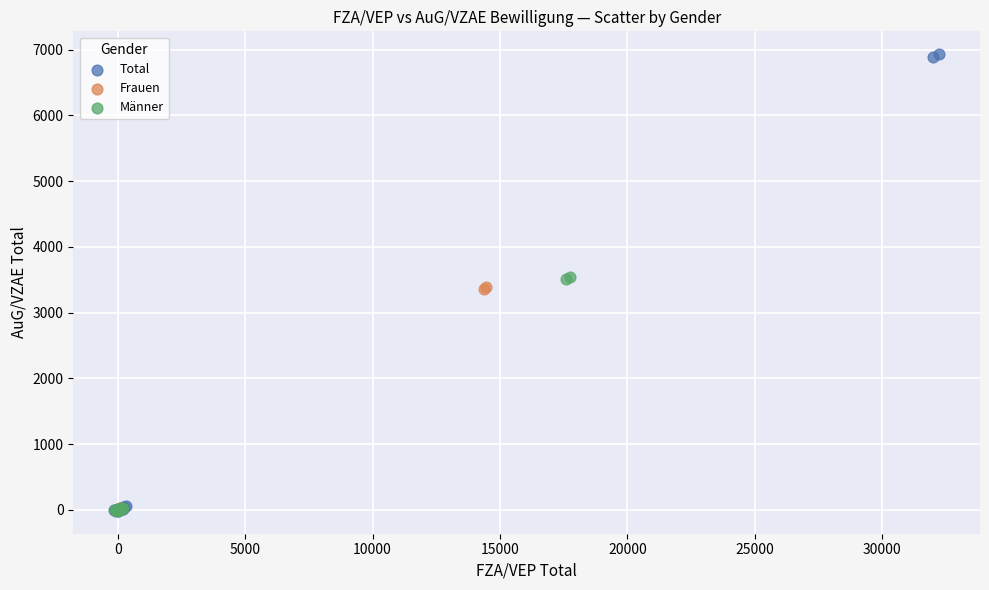

Which series has the widest spread of Y values?

Total